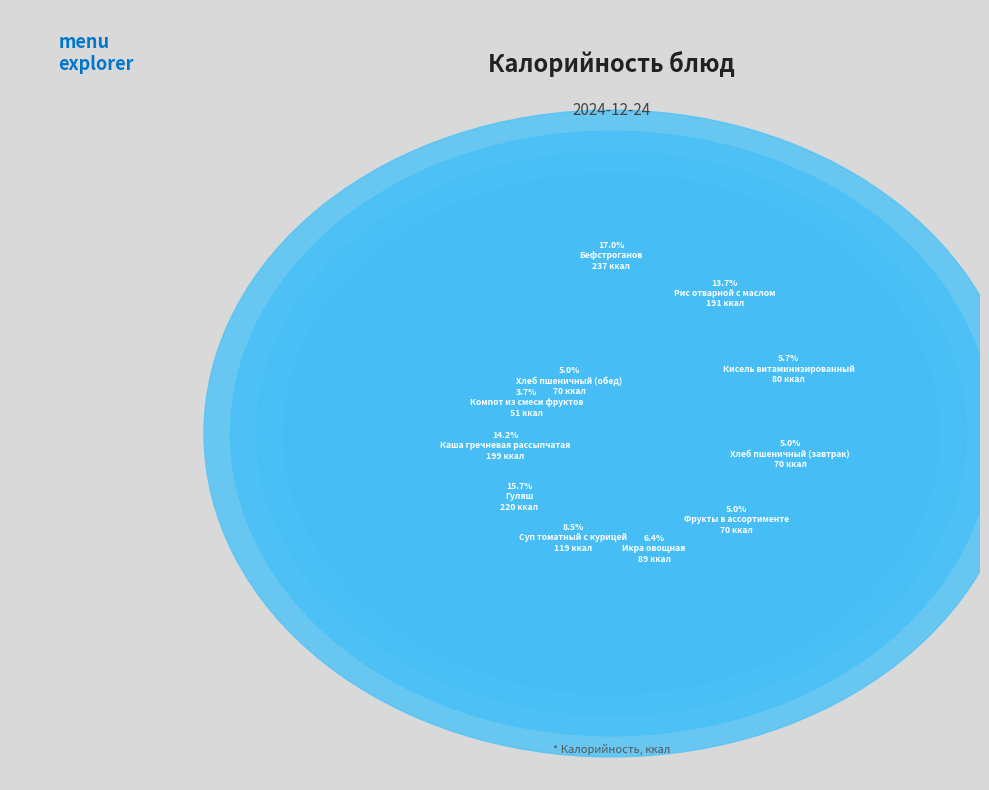

True or false: Фрукты в ассортименте accounts for 1% of the total.

False